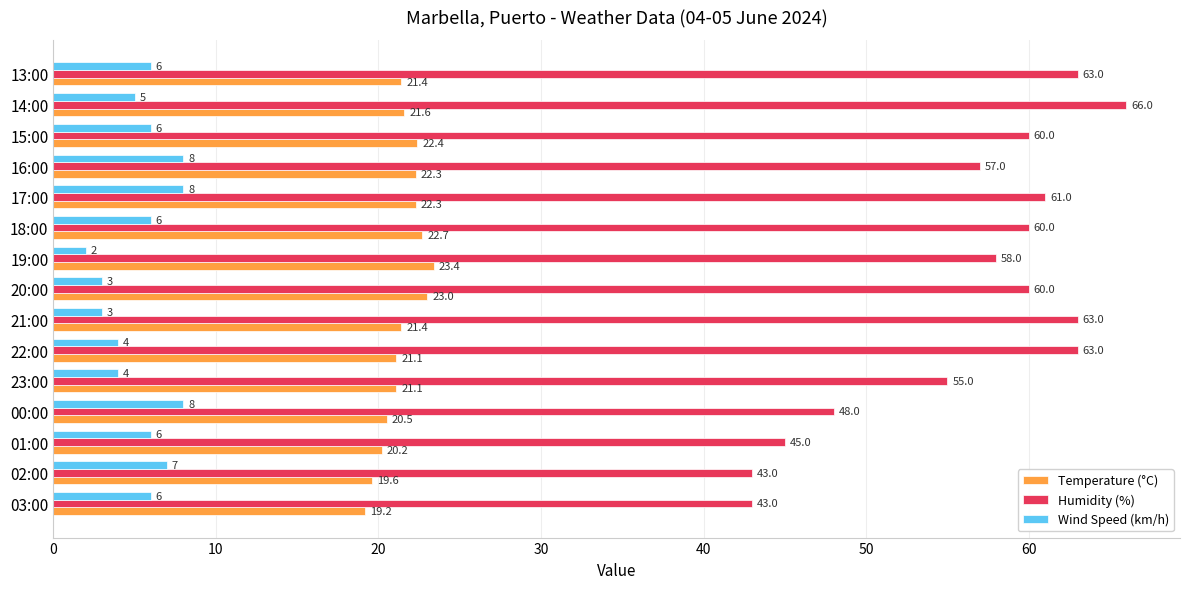

What is the spread (max minus min) of values at 02:00?

36.0